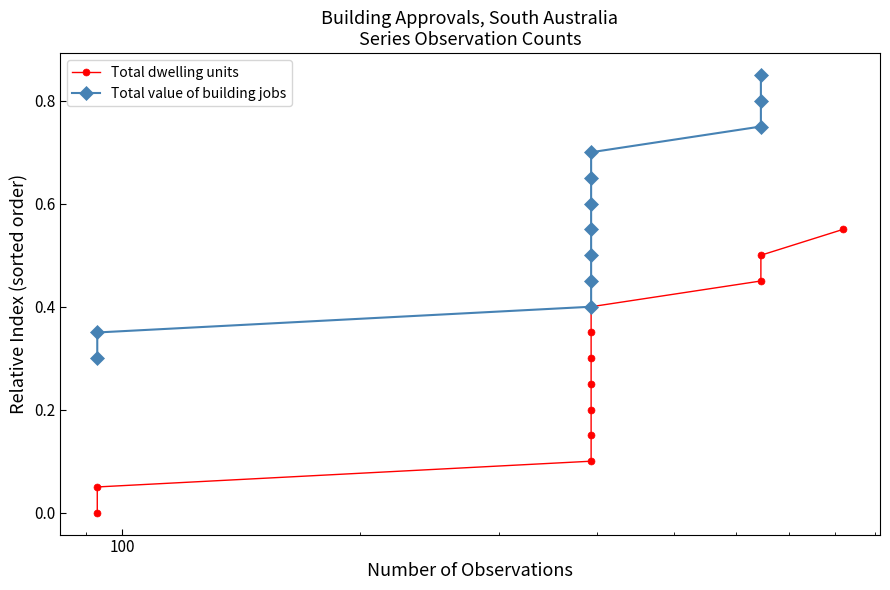

Count the number of data series in this chart.

2